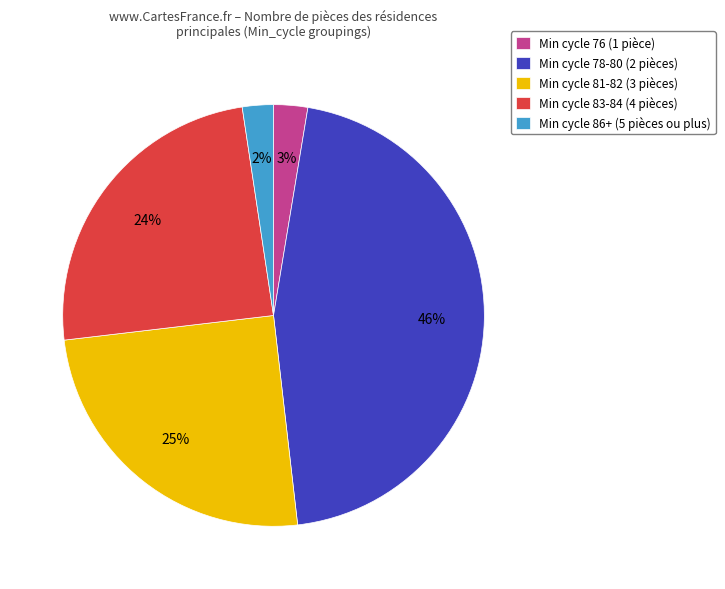

To the nearest percent, what is the combined percentage of Min cycle 81-82 (3 pièces) and Min cycle 86+ (5 pièces ou plus)?

27%